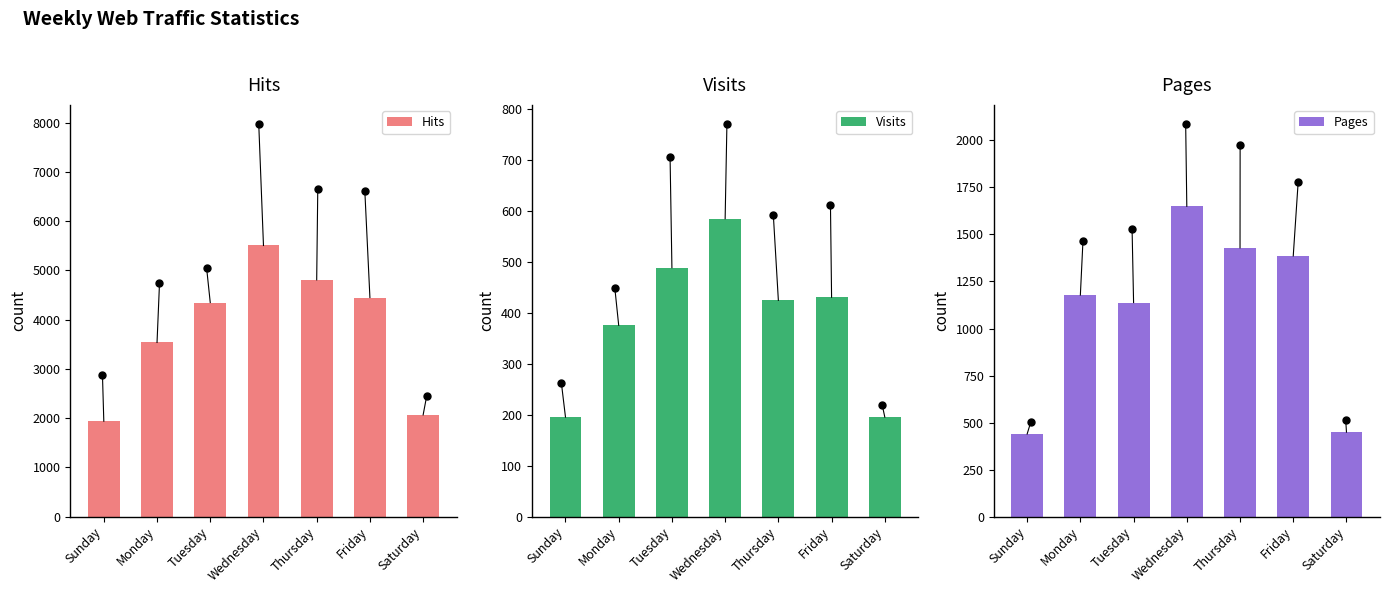

Reading right to left, what are all the values shown in this chart?

Hits: Saturday=2065	Friday=4449	Thursday=4808	Wednesday=5506	Tuesday=4347	Monday=3536	Sunday=1937
Visits: Saturday=195	Friday=430	Thursday=424	Wednesday=584	Tuesday=488	Monday=375	Sunday=195
Pages: Saturday=449	Friday=1386	Thursday=1429	Wednesday=1650	Tuesday=1138	Monday=1178	Sunday=439